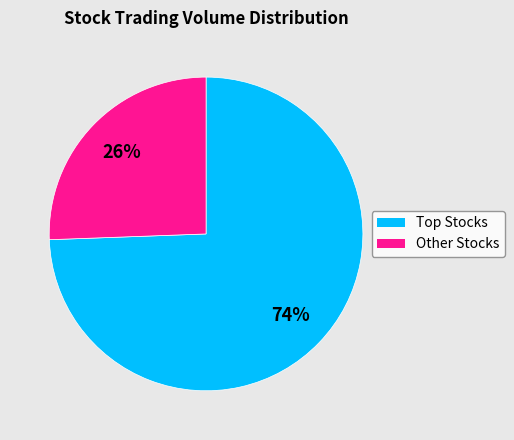

How many segments does this pie chart have?

2